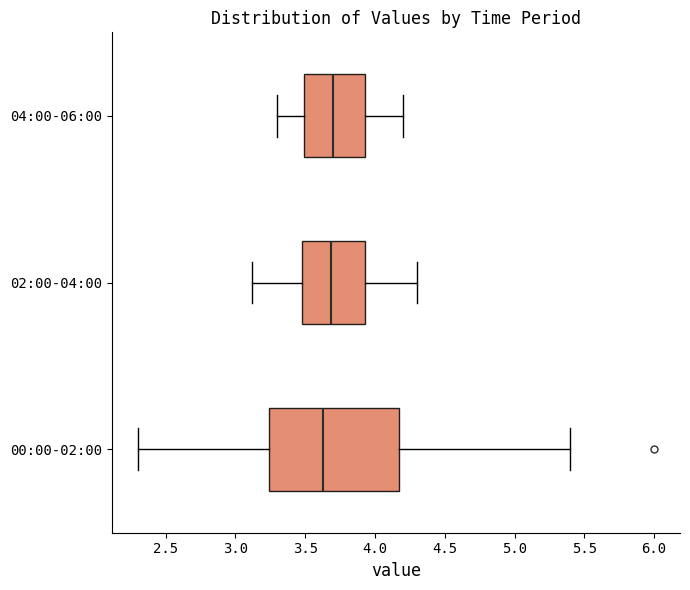

Comparing the boxes themselves (not the whiskers), which one is the widest?

00:00-02:00